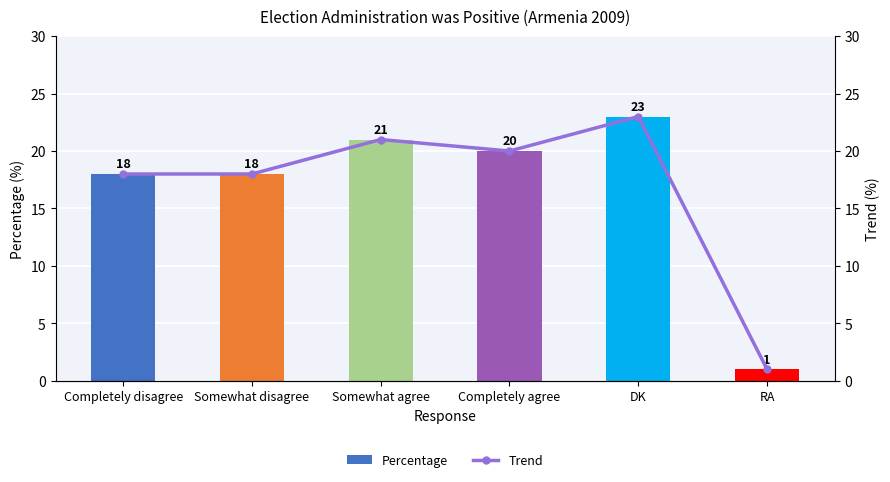

The Trend series shows 2 at RA. True or false?

False